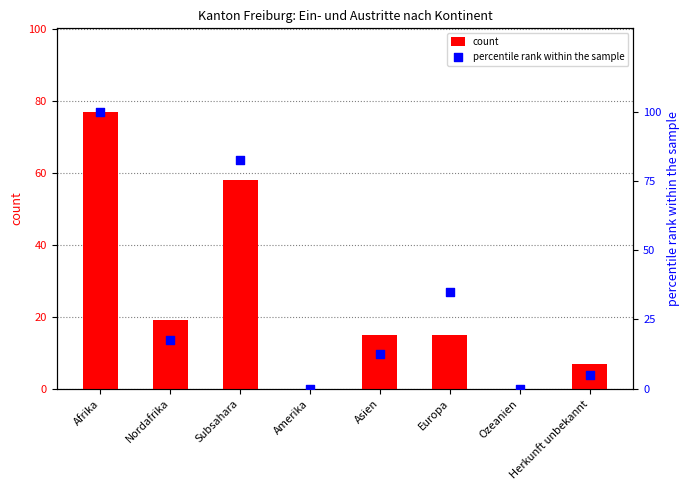

At which category is the sum across all series the highest?

Afrika